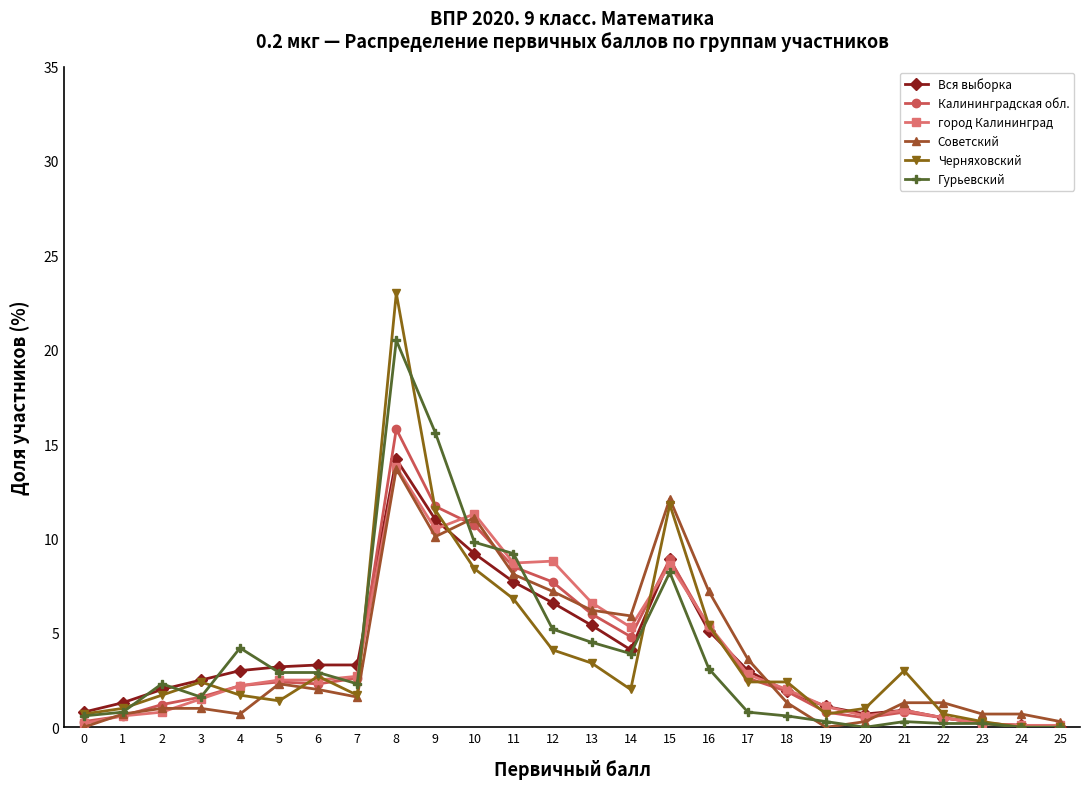

True or false: Калининградская обл. has more than 0 interior local peaks.

True